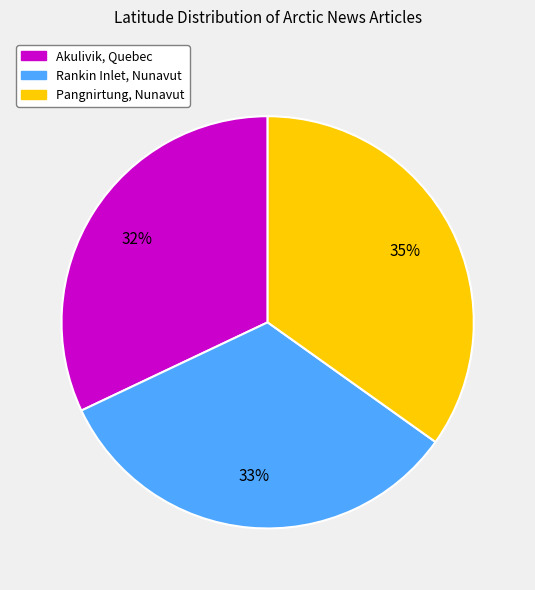

Which slice is the smallest?

Akulivik, Quebec